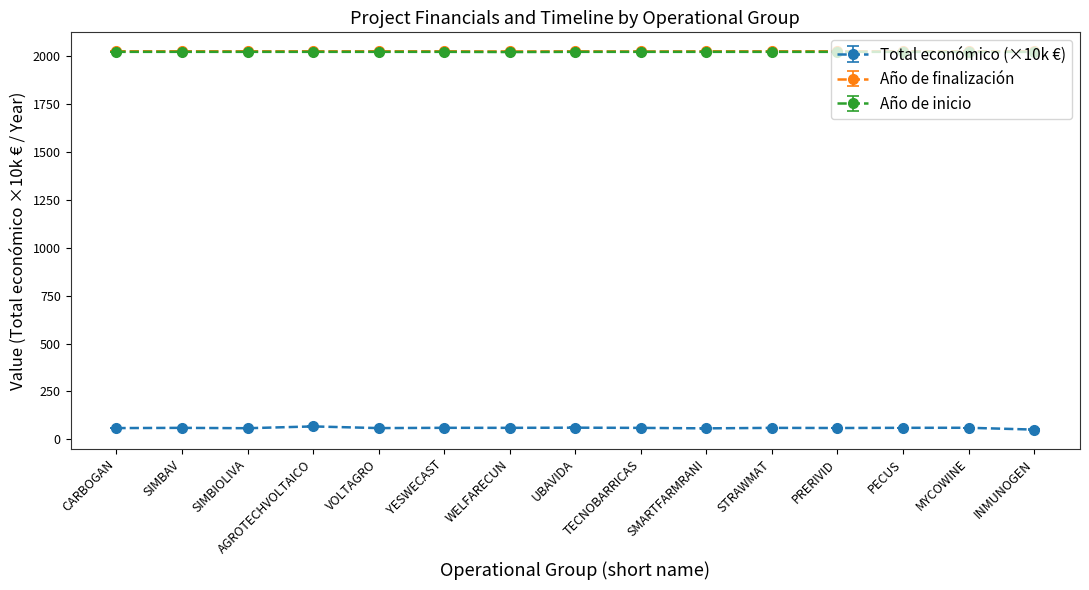

What is the minimum value for Total económico (×10k €)?

50.7